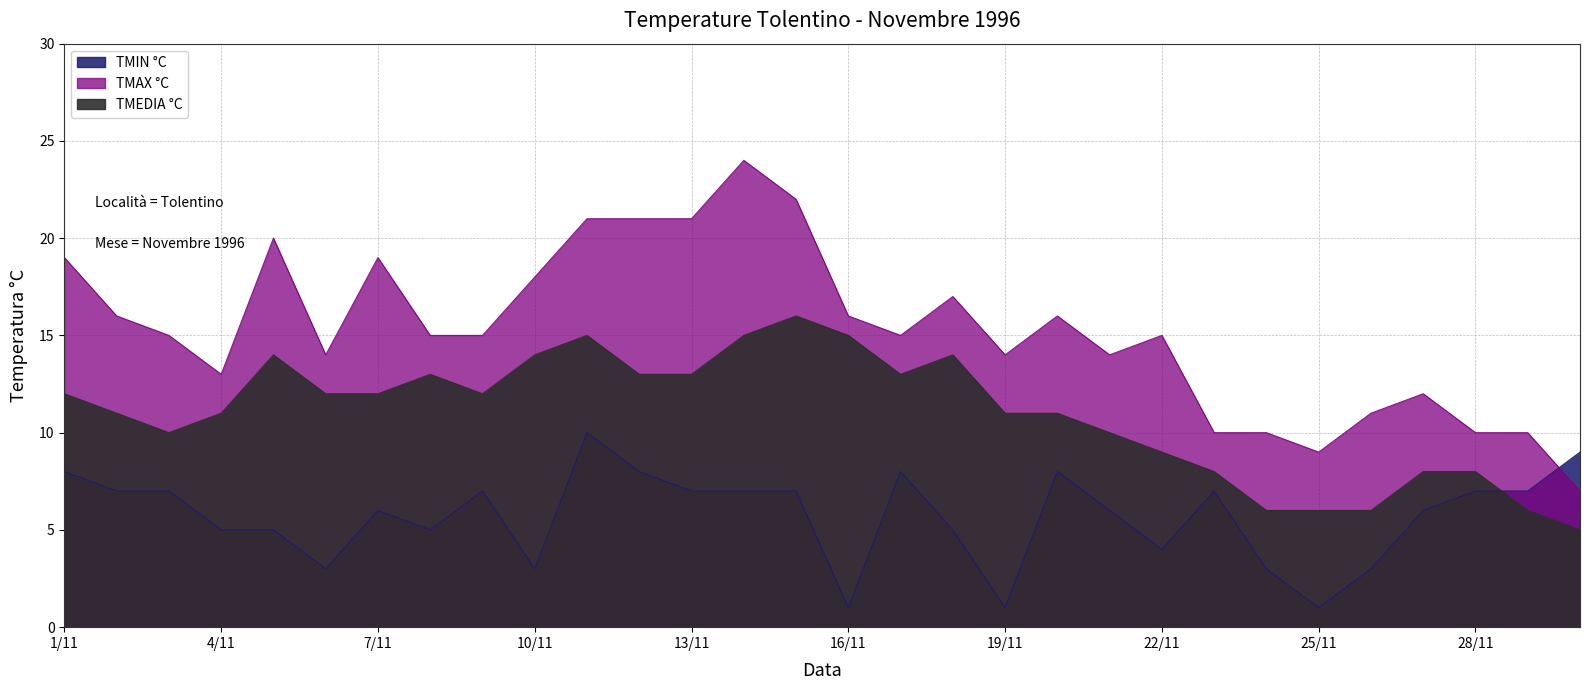

At which label is TMAX °C closest to 15?

3/11